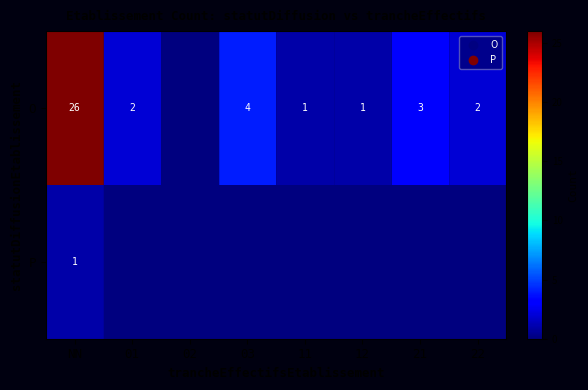

True or false: O has a value of 6 at 03.

False